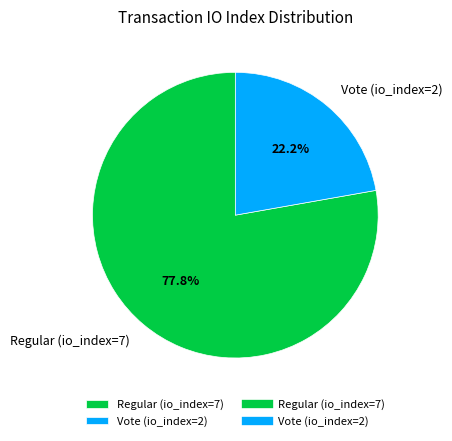

What is the smallest slice in the pie chart?

Vote (io_index=2)